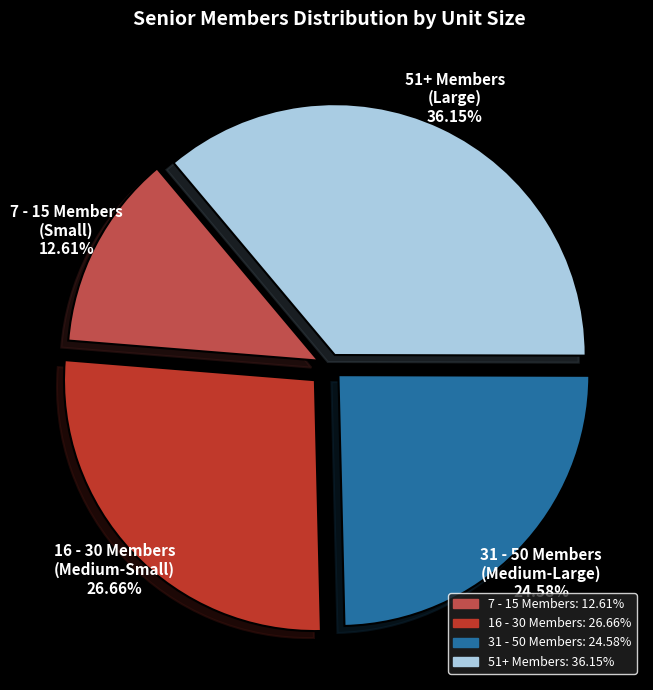

Rank the categories by value from highest to lowest.

51+ Members (Large), 16 - 30 Members (Medium-Small), 31 - 50 Members (Medium-Large), 7 - 15 Members (Small)